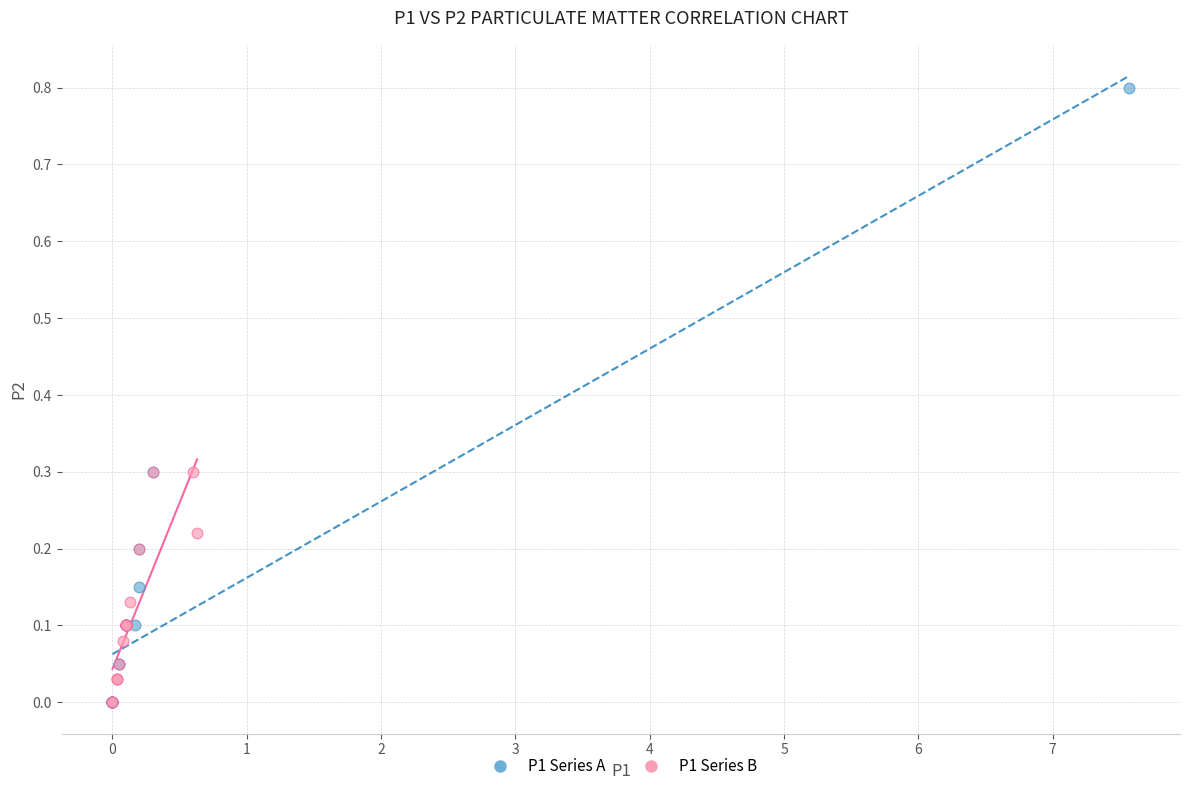

Which series has the widest spread of Y values?

P1 Series A